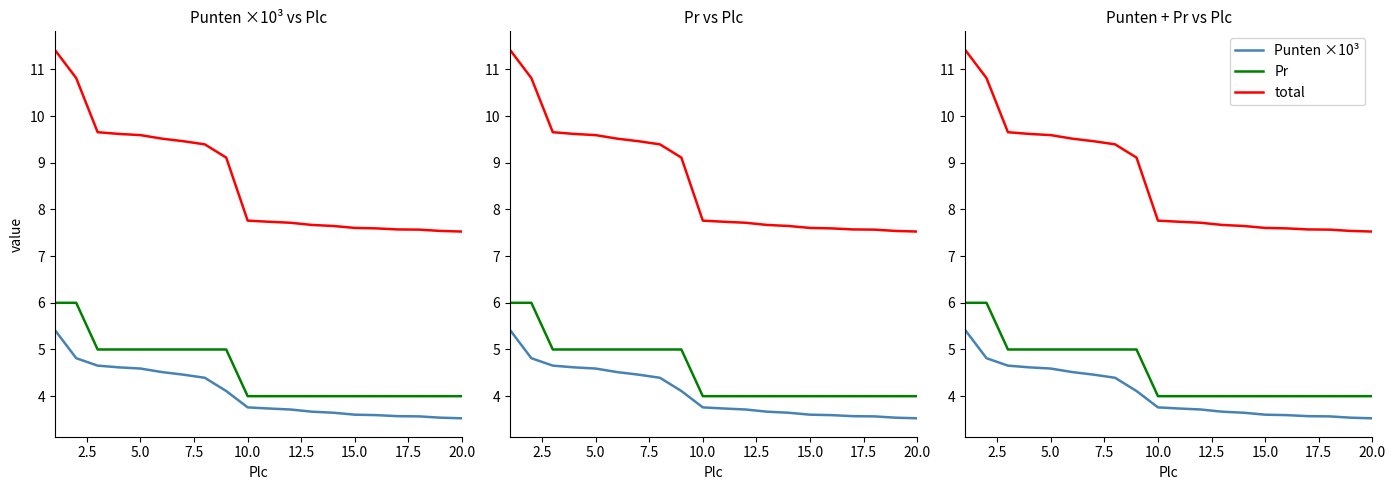

True or false: Punten ×10³ and Pr intersect in this chart.

False